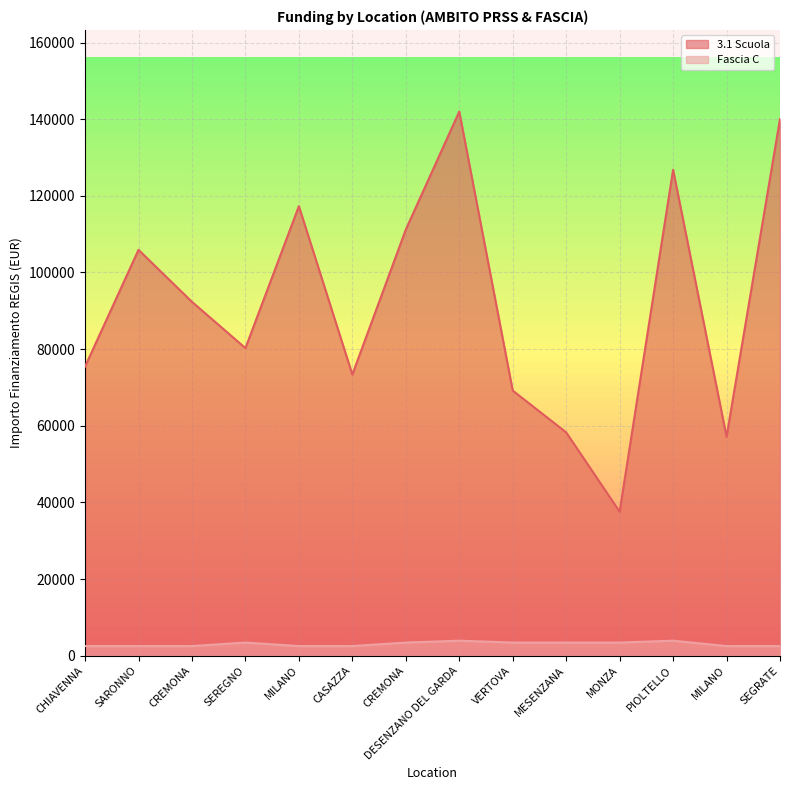

What is the label of the 12th point from the right?

CREMONA